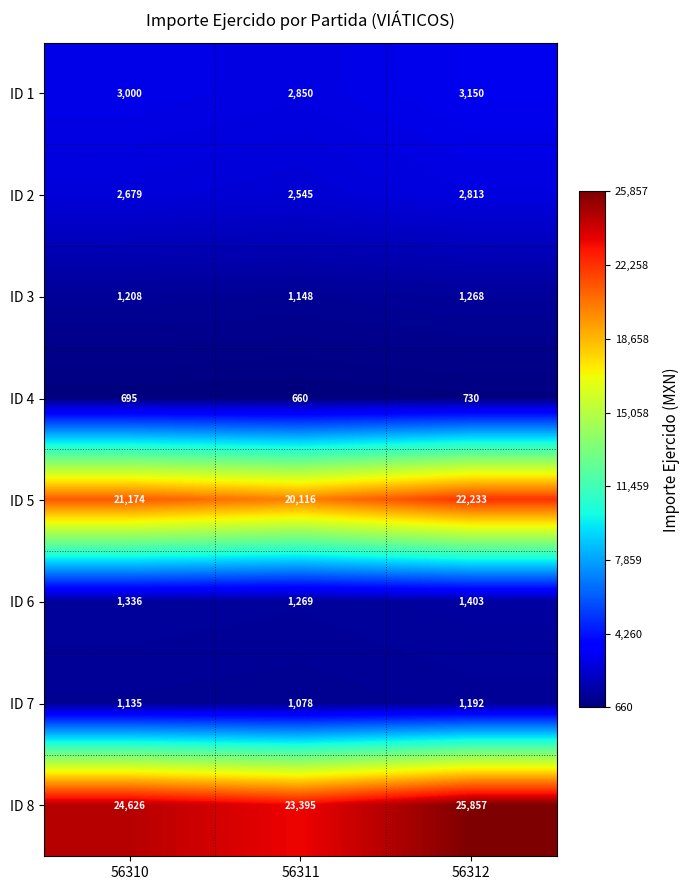

Rank the categories by ID 5 value from highest to lowest.

56312, 56310, 56311